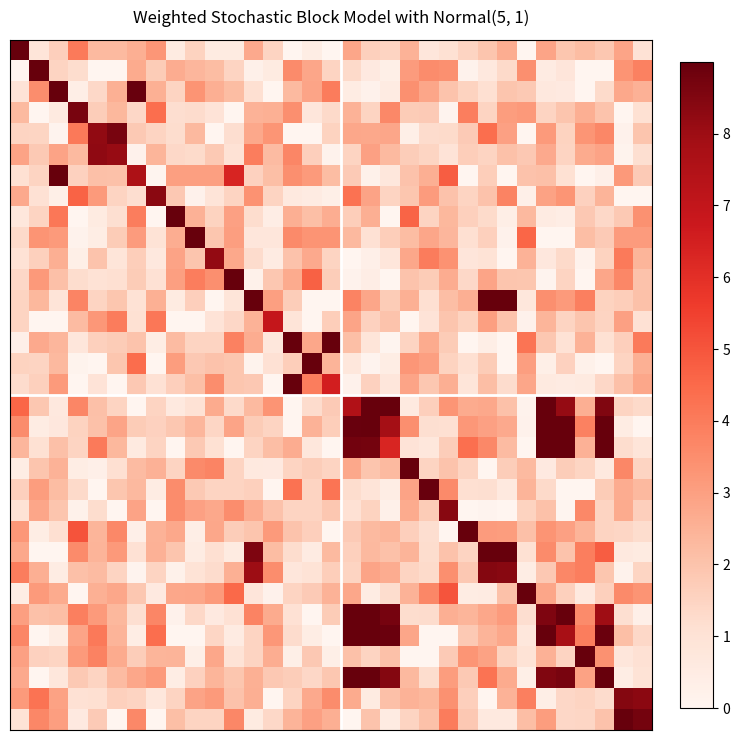

Which label corresponds to the smallest value in the chart?

14